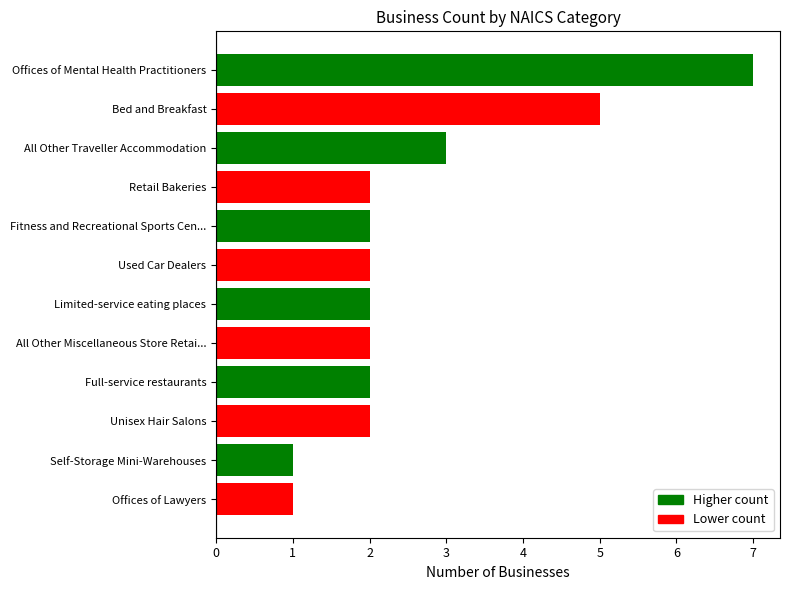

What is the change in value from Offices of Lawyers to All Other Miscellaneous Store Retai...?

+1